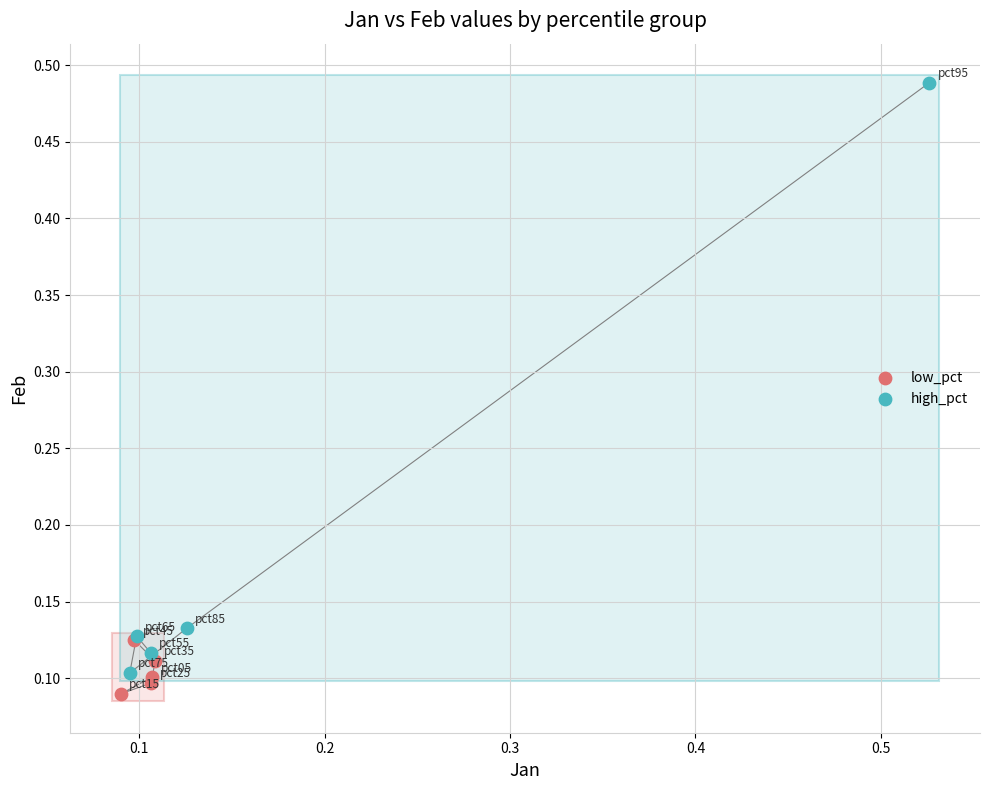

Which series has the largest Y range (max minus min)?

high_pct